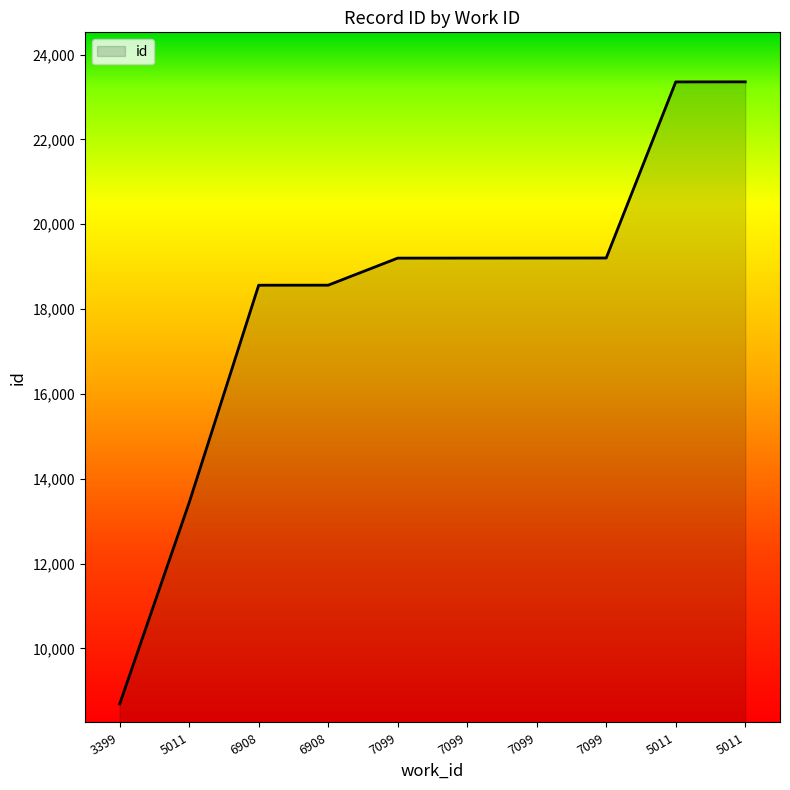

What is the label of the 9th point from the right?

5011